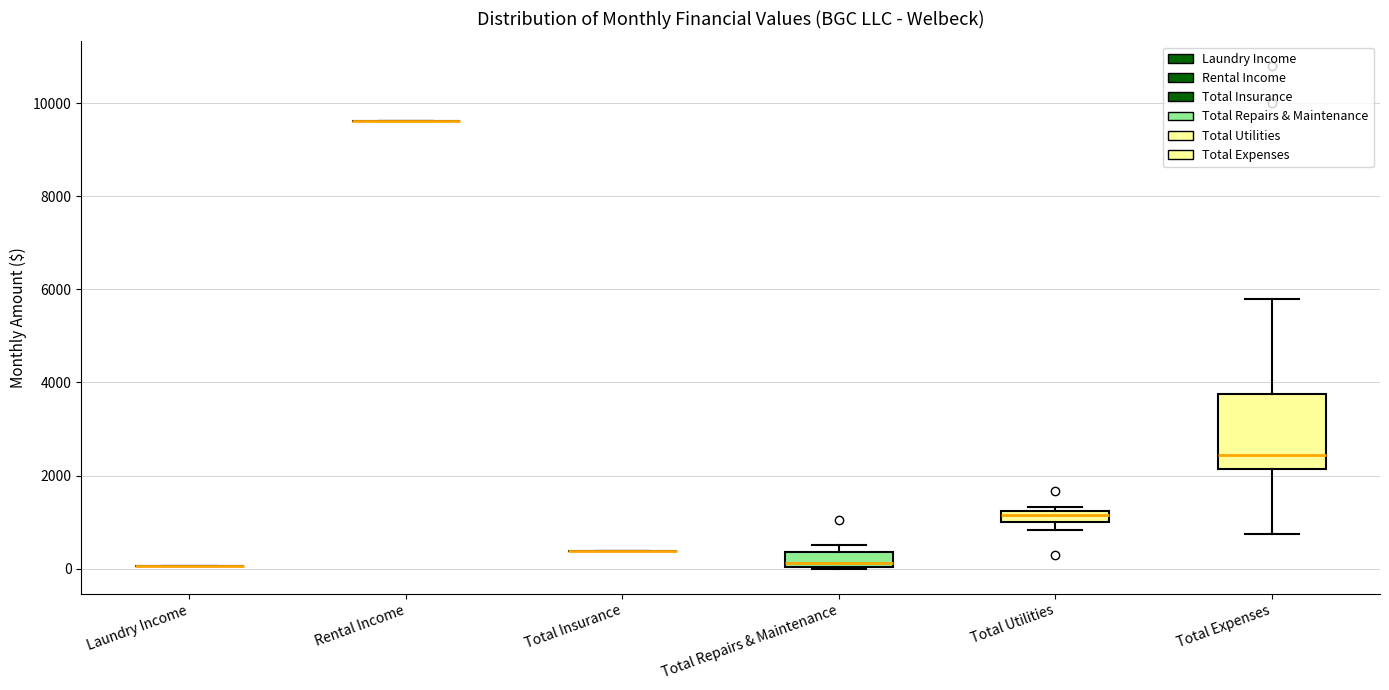

Comparing the boxes themselves (not the whiskers), which one is the tallest?

Total Expenses